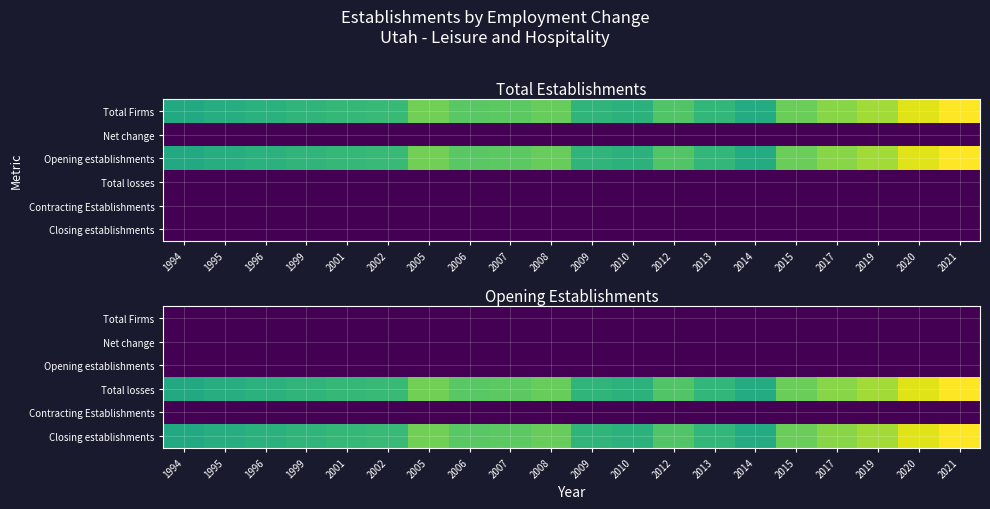

Rank the series by their maximum value, from highest to lowest.

Total losses, Closing establishments, Total Firms, Net change, Opening establishments, Contracting Establishments